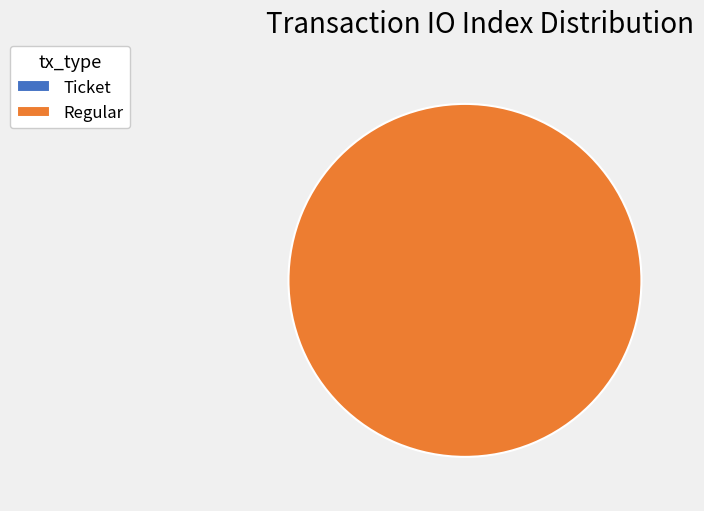

Between Regular and Ticket, which is larger?

Regular